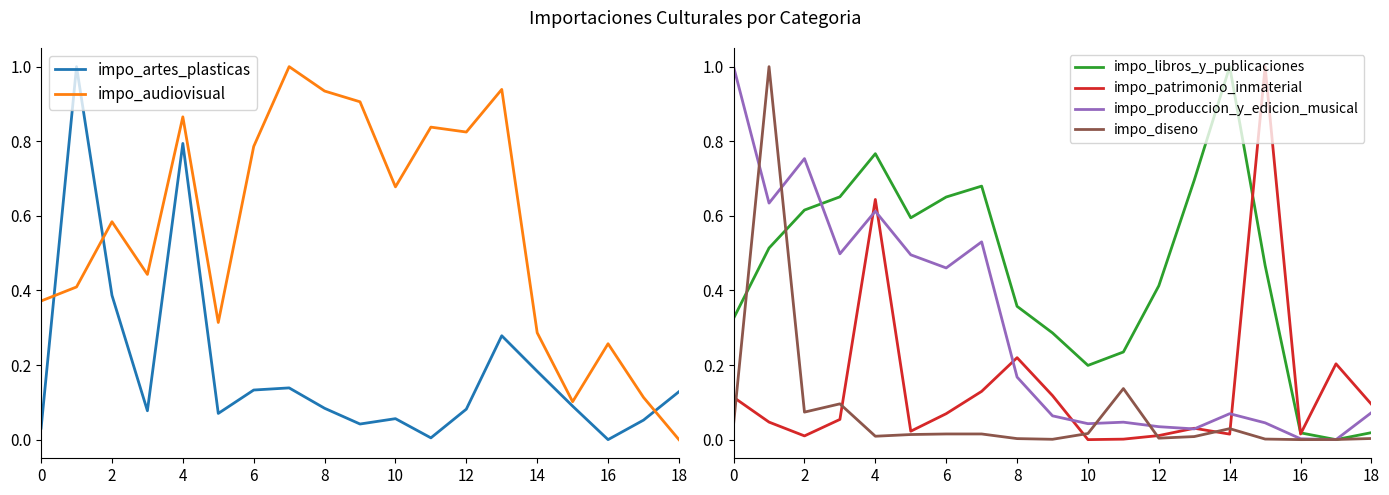

How many values in impo_audiovisual are above zero?

18